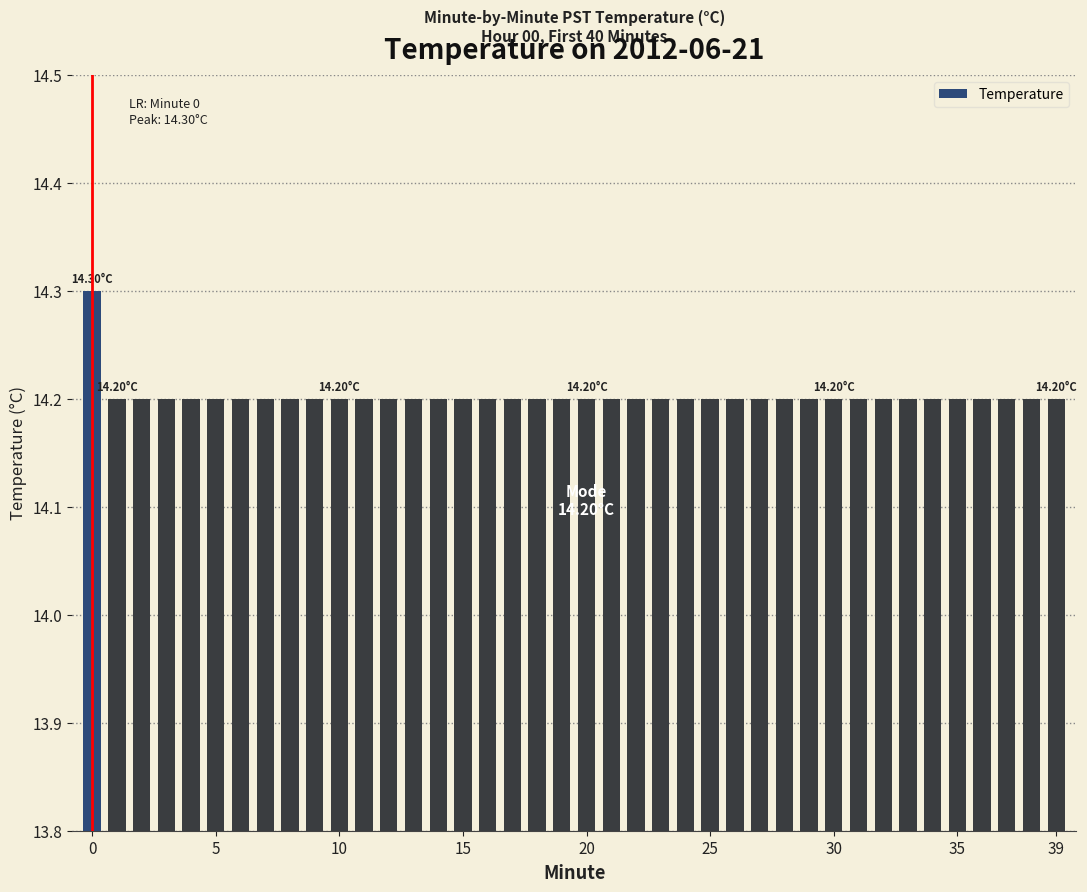

What is the value of the 40th bar from the left?

14.2